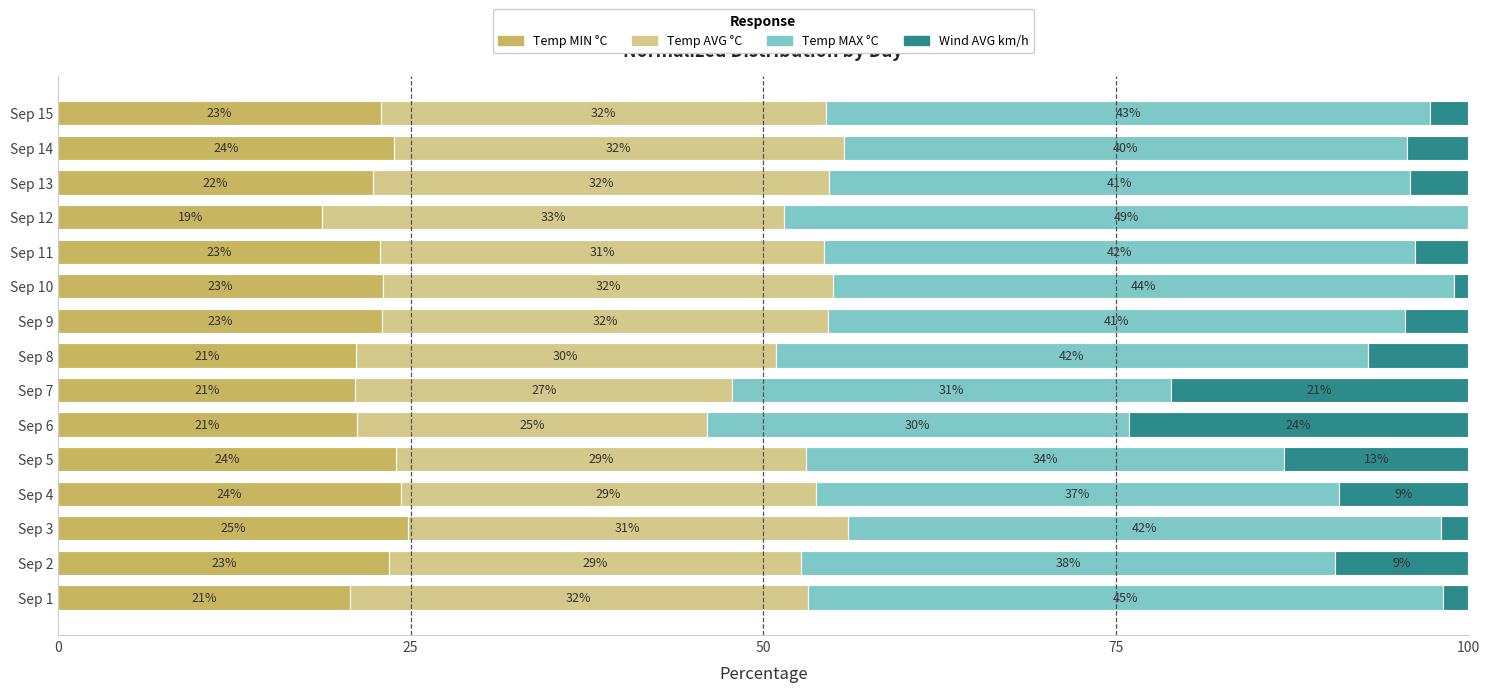

Count the number of data series in this chart.

4